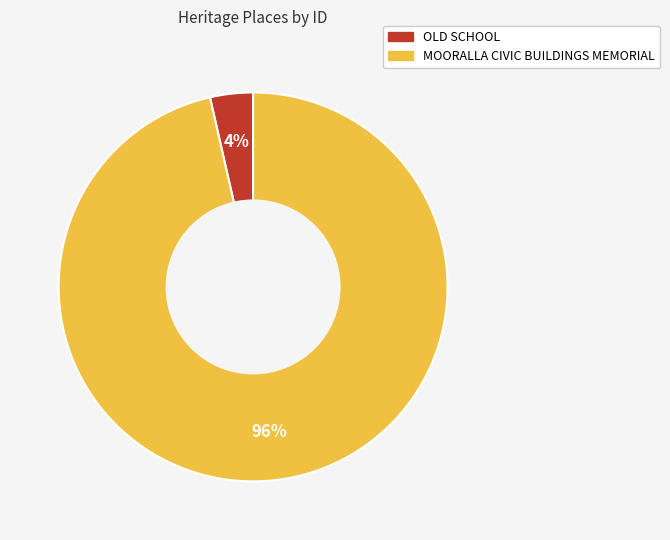

Between OLD SCHOOL and MOORALLA CIVIC BUILDINGS MEMORIAL, which is larger?

MOORALLA CIVIC BUILDINGS MEMORIAL